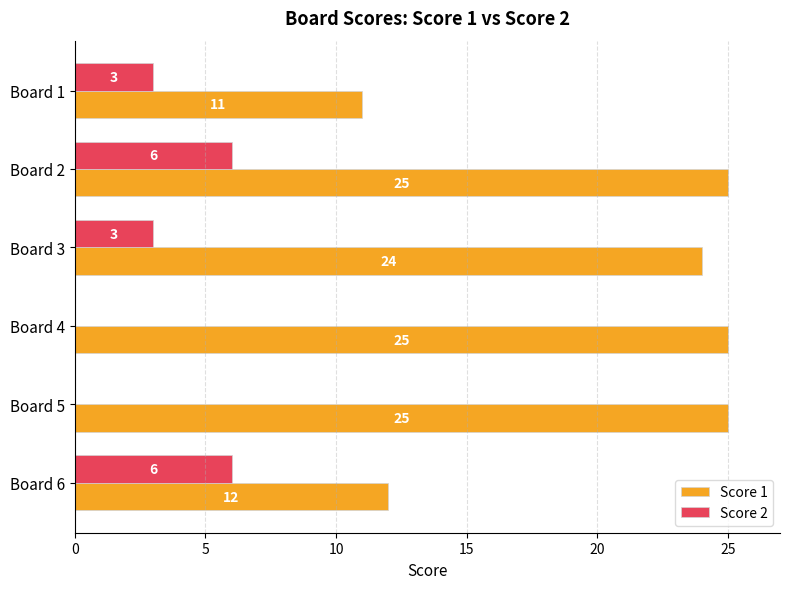

Which series has the largest total across all categories?

Score 1